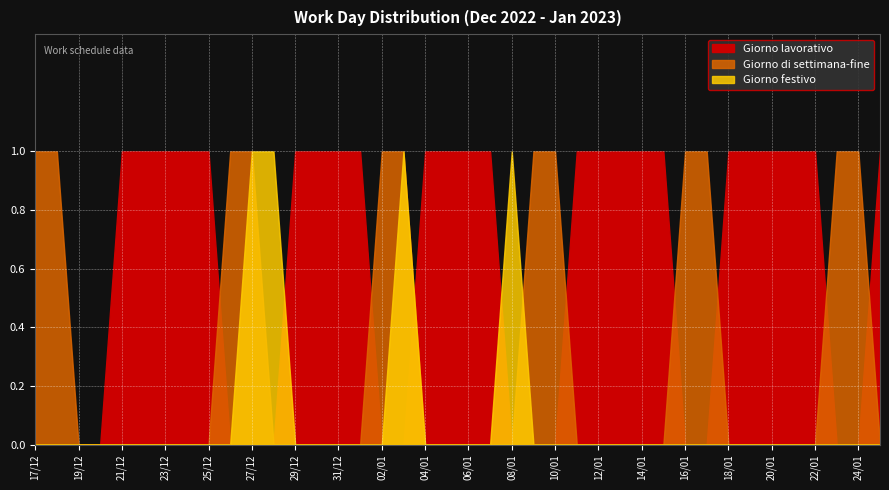

Where do Giorno di settimana-fine and Giorno lavorativo first cross each other?

25/12 and 26/12